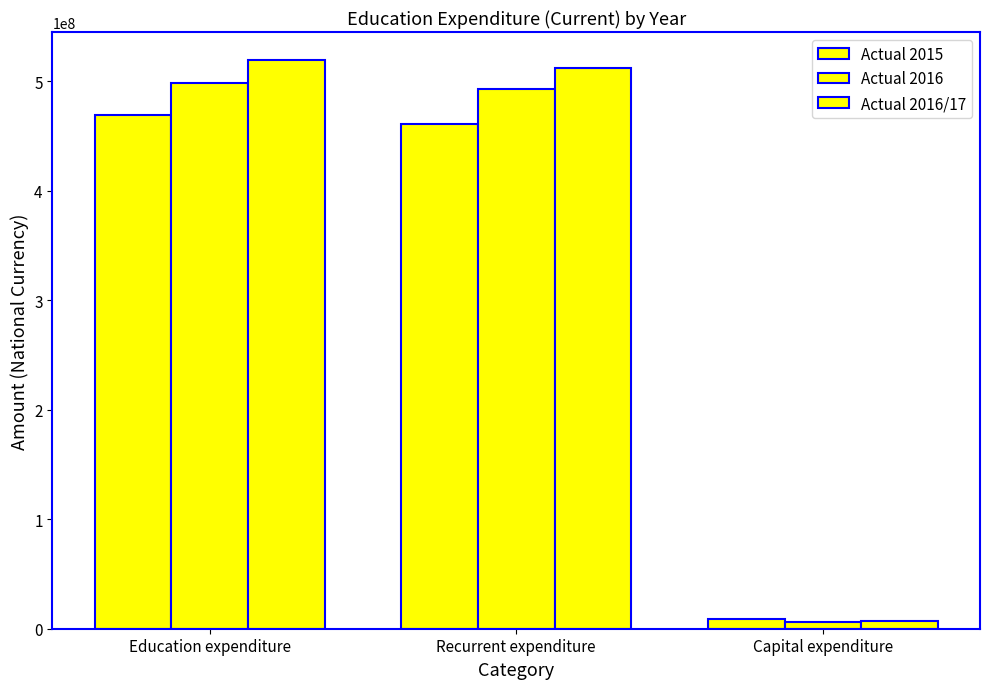

Count the number of data series in this chart.

3